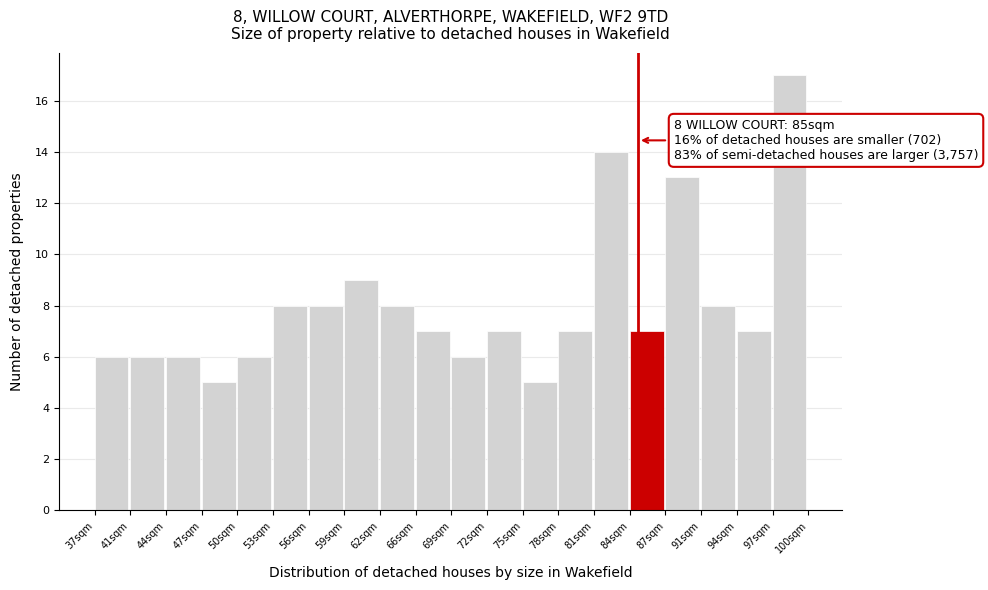

Which range on the x-axis has the tallest bar?

97.0 to 100.0